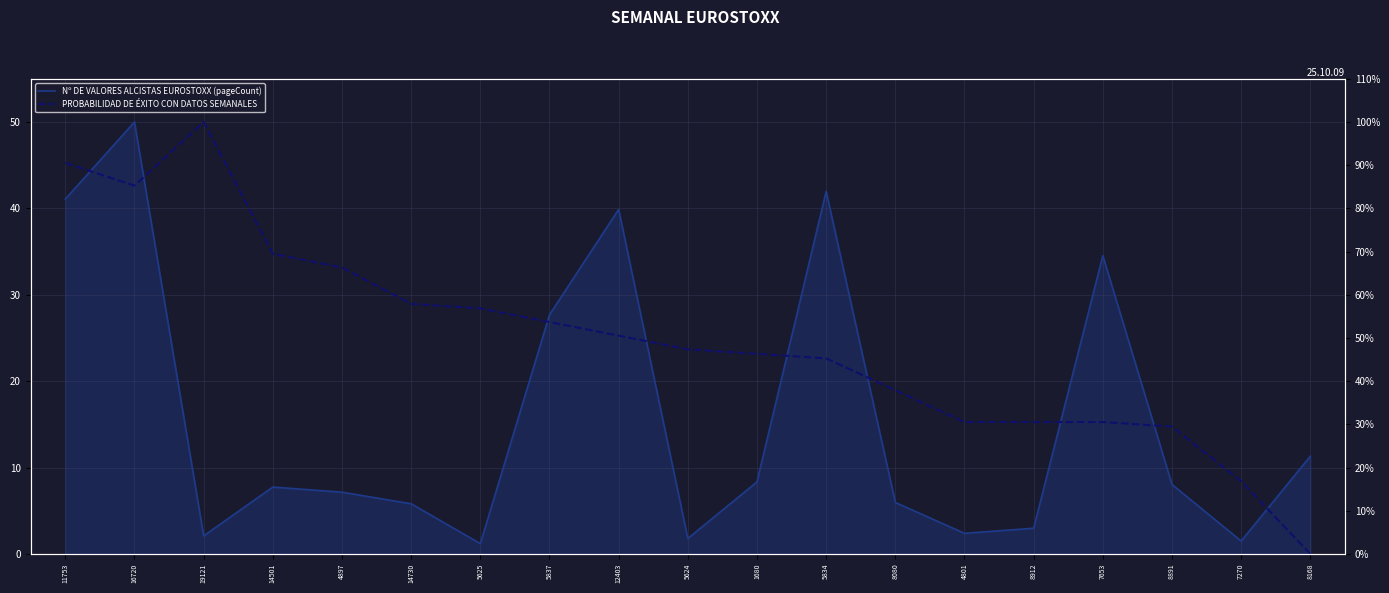

True or false: Nº DE VALORES ALCISTAS EUROSTOXX (pageCount) and PROBABILIDAD DE ÉXITO CON DATOS SEMANALES cross at least once.

True